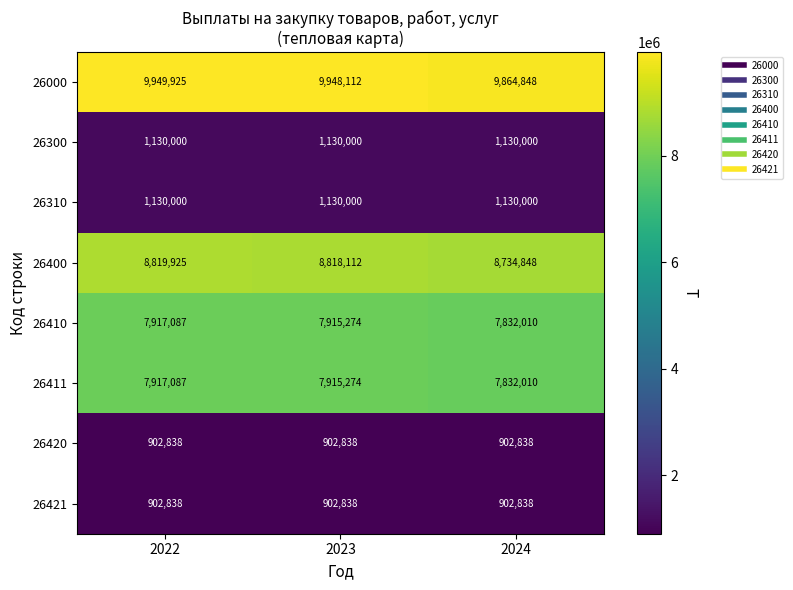

At which label does 26000 first exceed 9948112?

2022